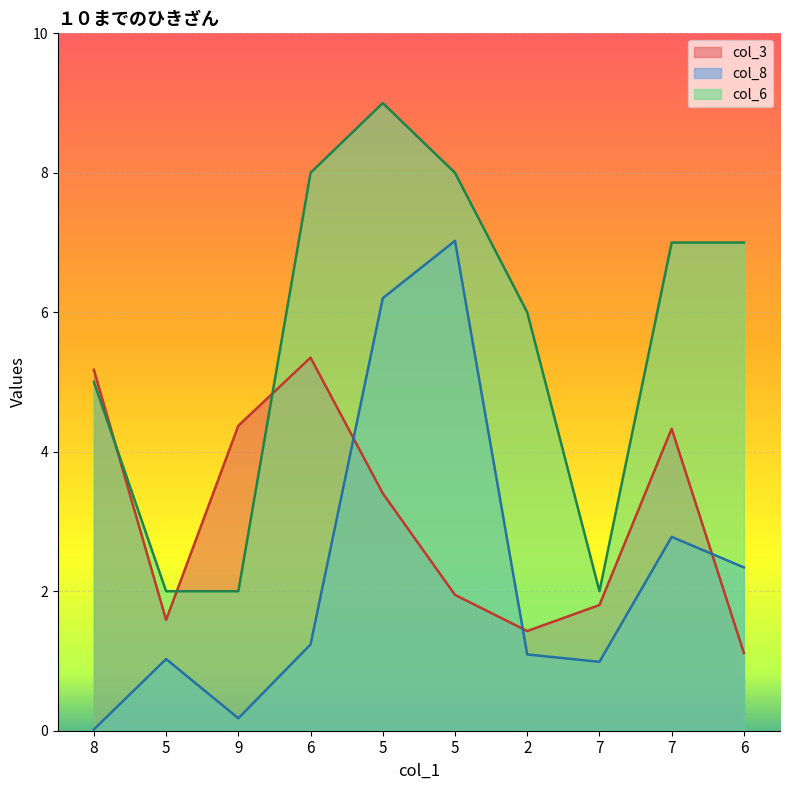

After their last crossing, which series has the higher values: col_3 or col_8?

col_8